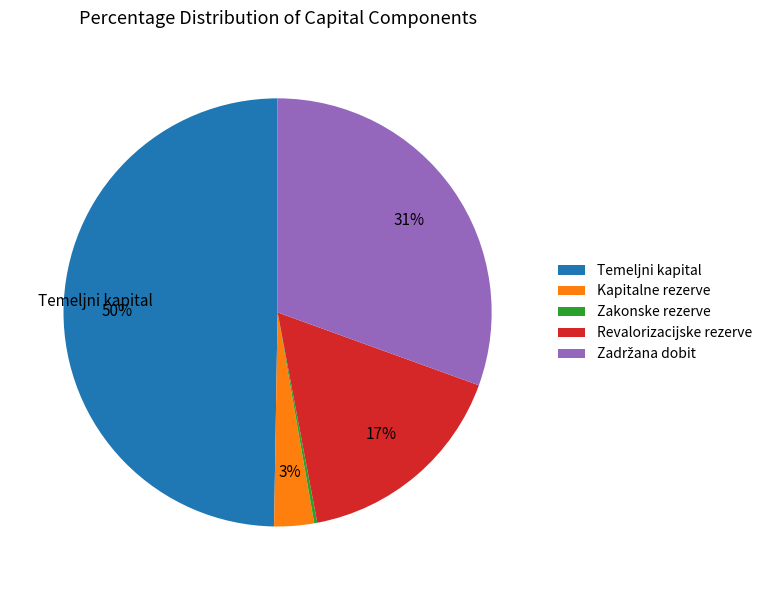

To the nearest percent, what is the average slice percentage?

20%